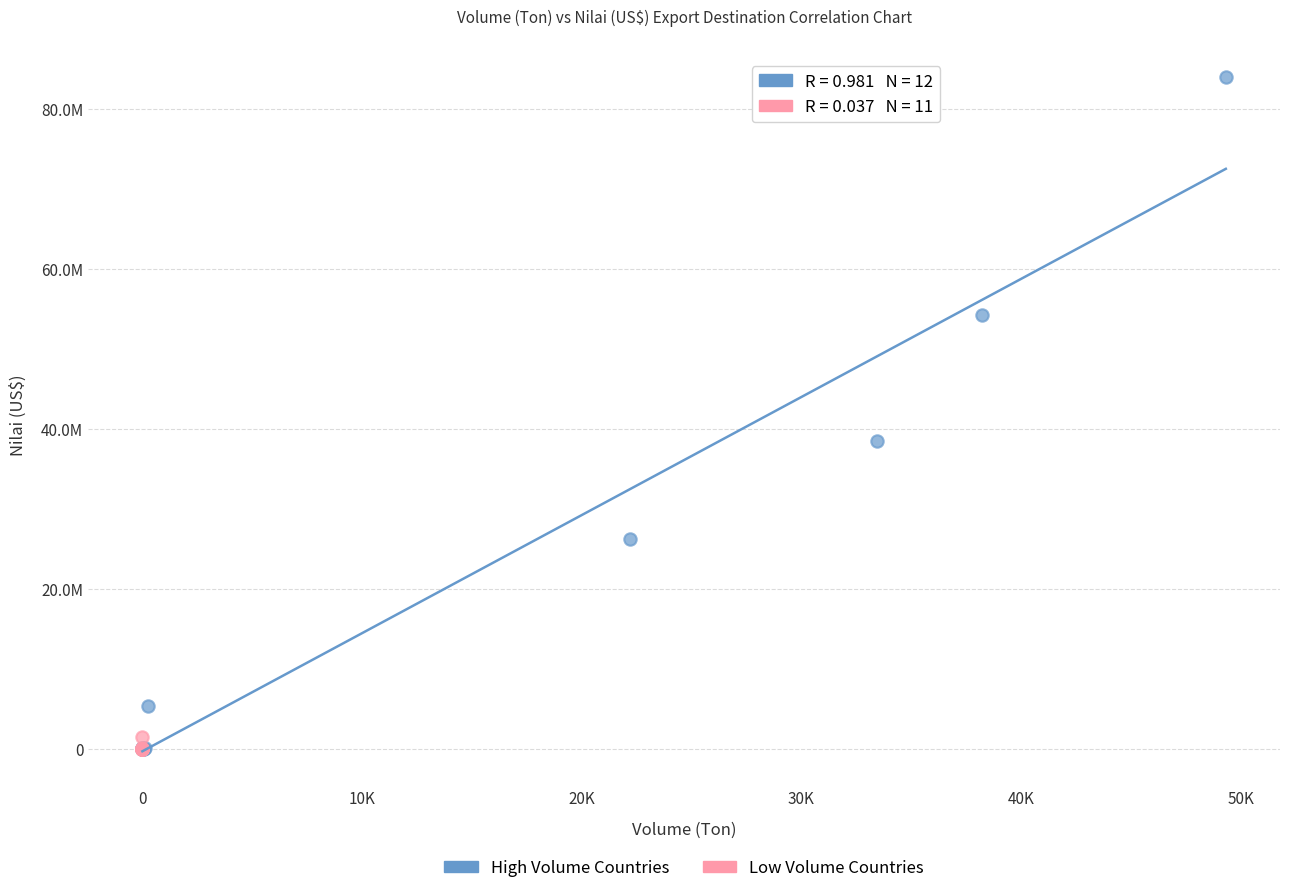

Which series has the largest Y range (max minus min)?

High Volume Countries